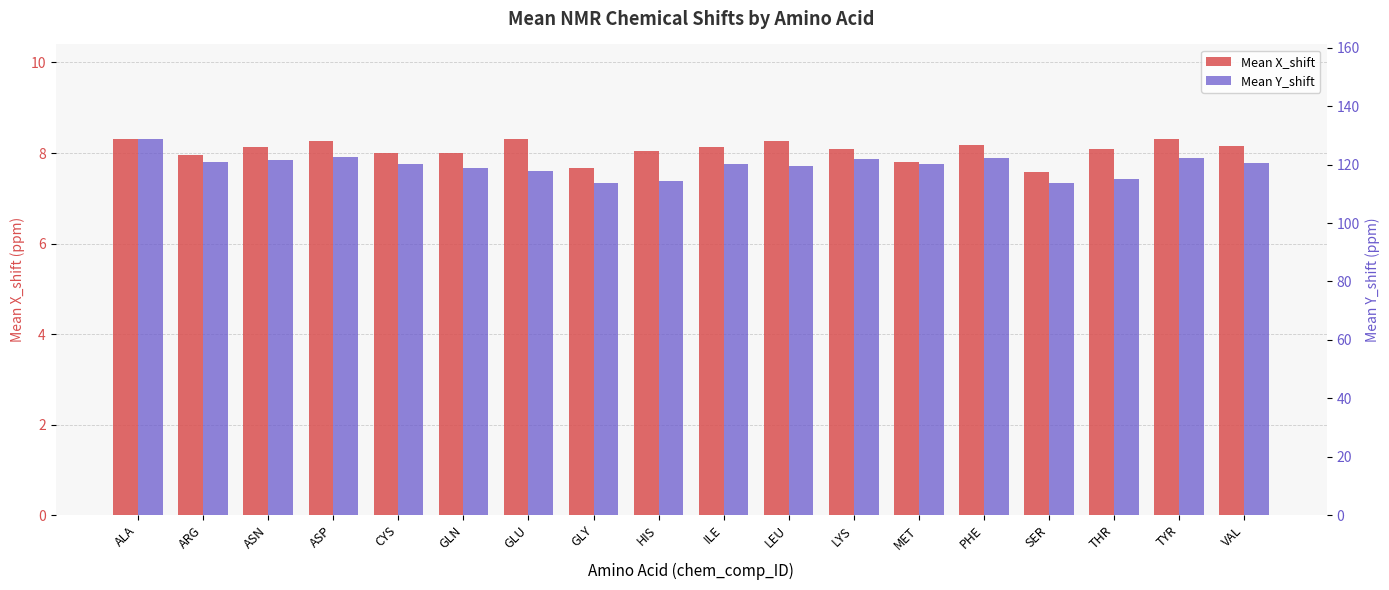

True or false: Mean X_shift has a value of 7.7 at GLY.

True